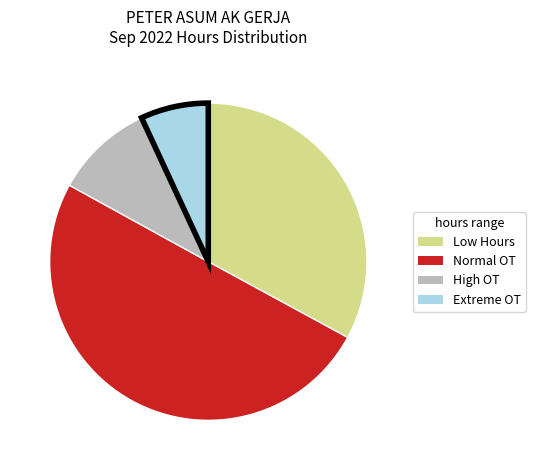

Which category has the smallest portion of the pie?

Extreme OT